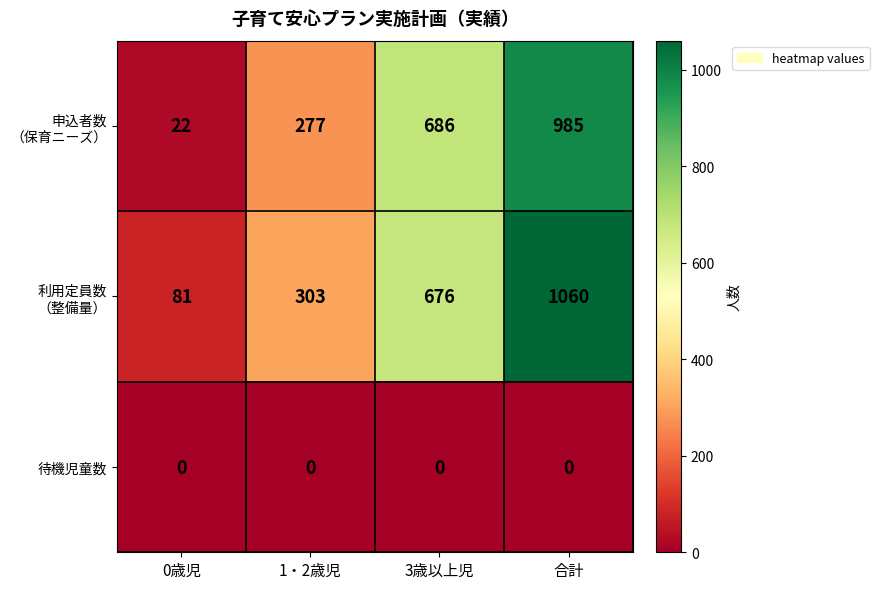

At which category is the sum across all series the highest?

合計